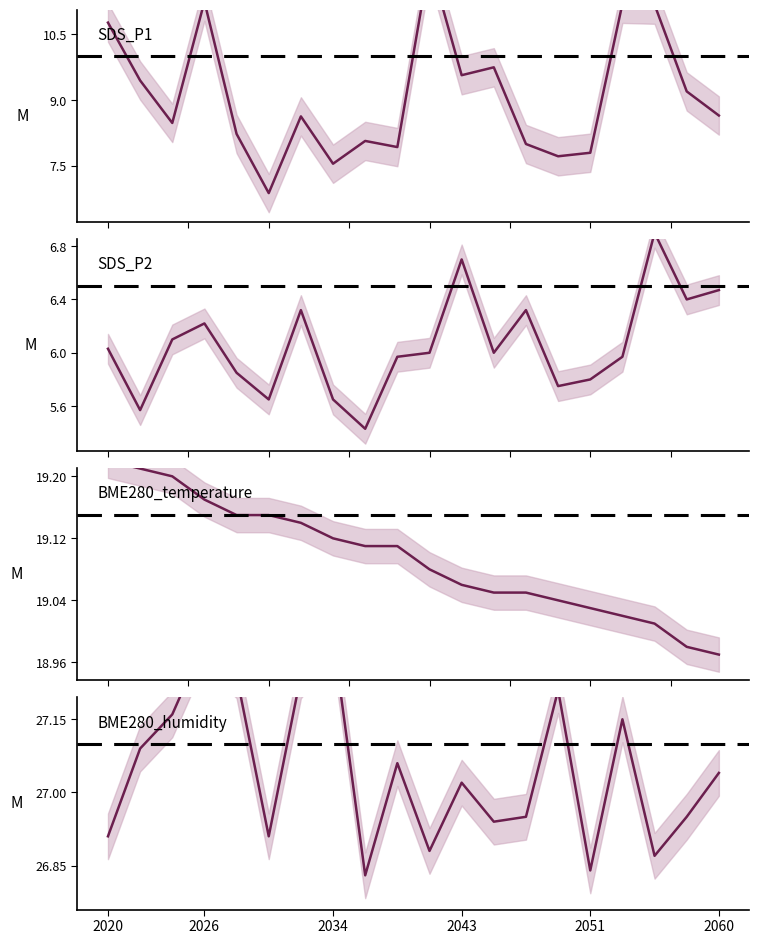

What is the sum of the SDS_P1 values at 16 and 9?

19.1